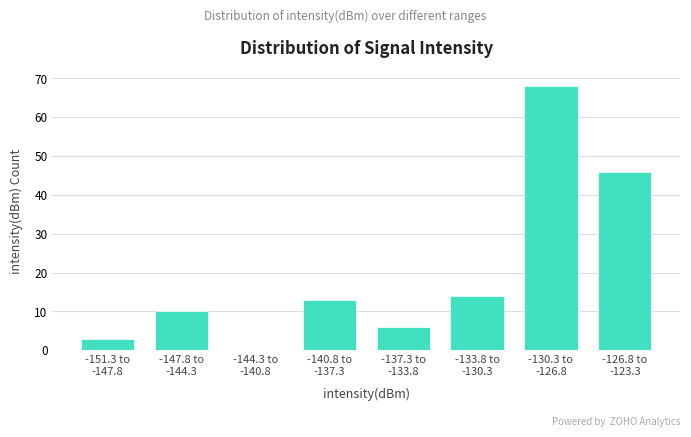

What is the sum of all values?

160